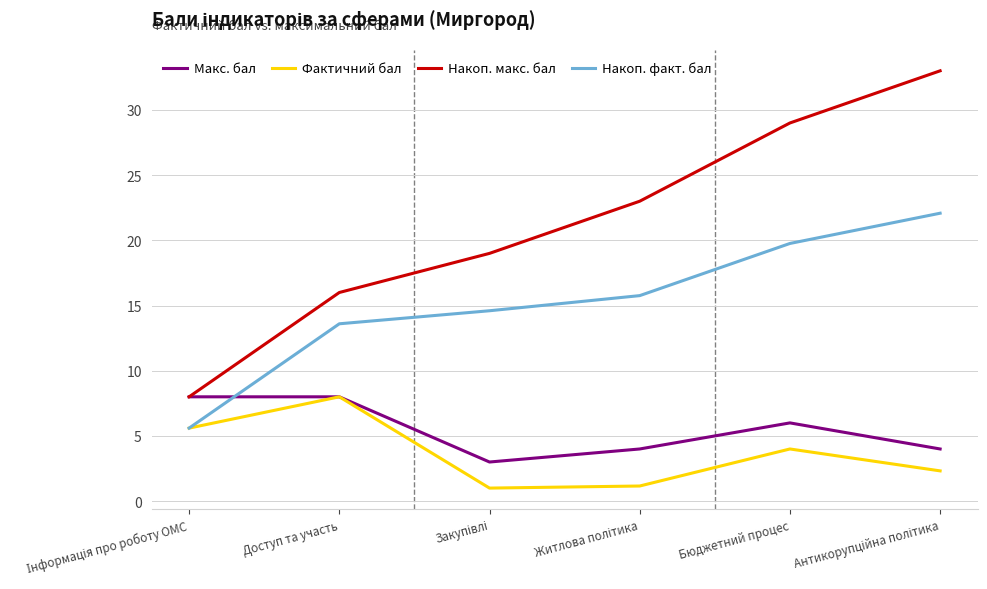

True or false: Накоп. макс. бал and Фактичний бал intersect in this chart.

False